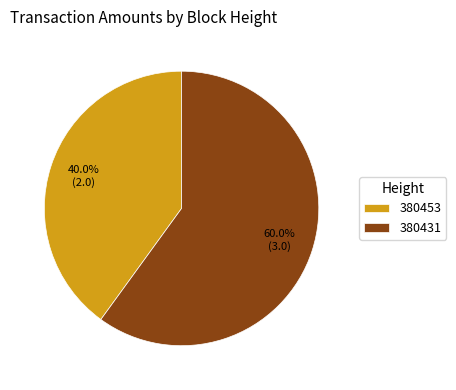

Count the number of slices in the pie.

2